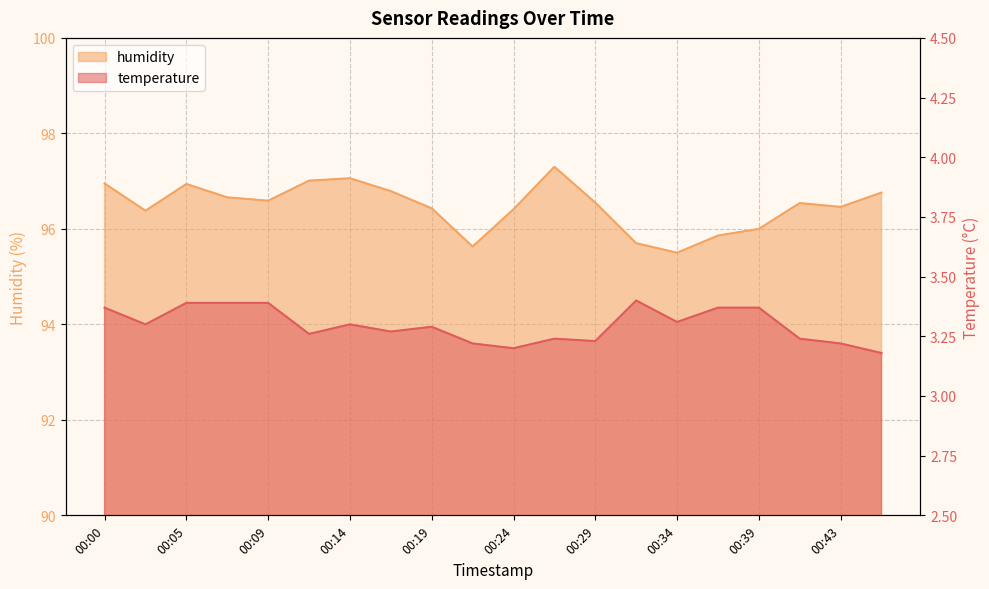

Does the chart have visible grid lines?

Yes